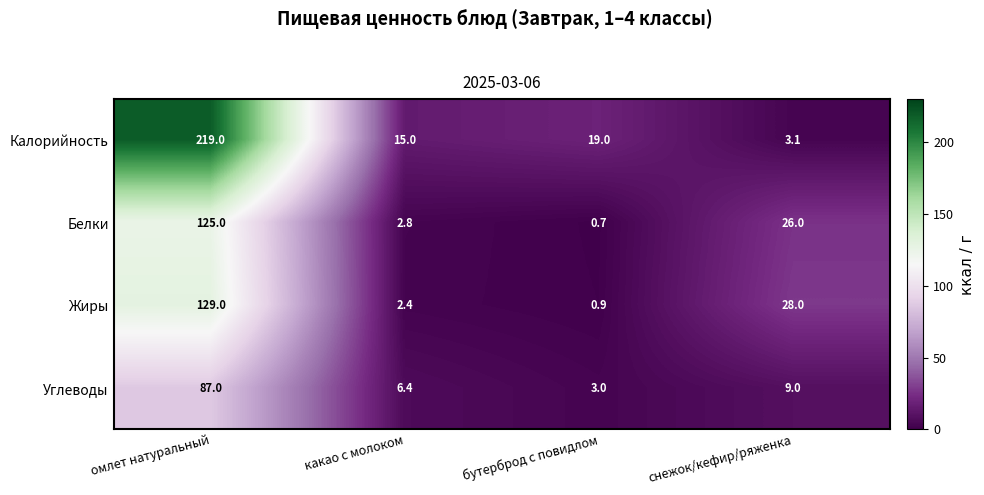

How many data points does each series have?

4